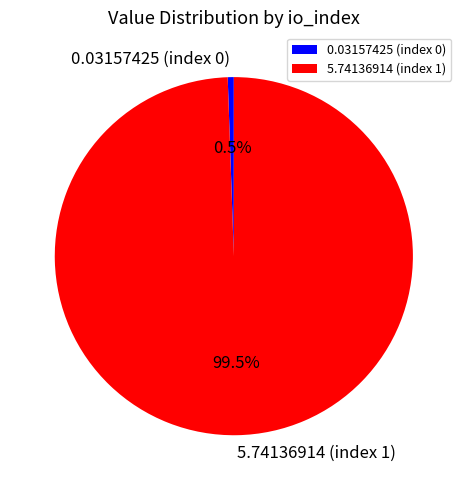

Which category accounts for the majority?

5.74136914 (index 1)